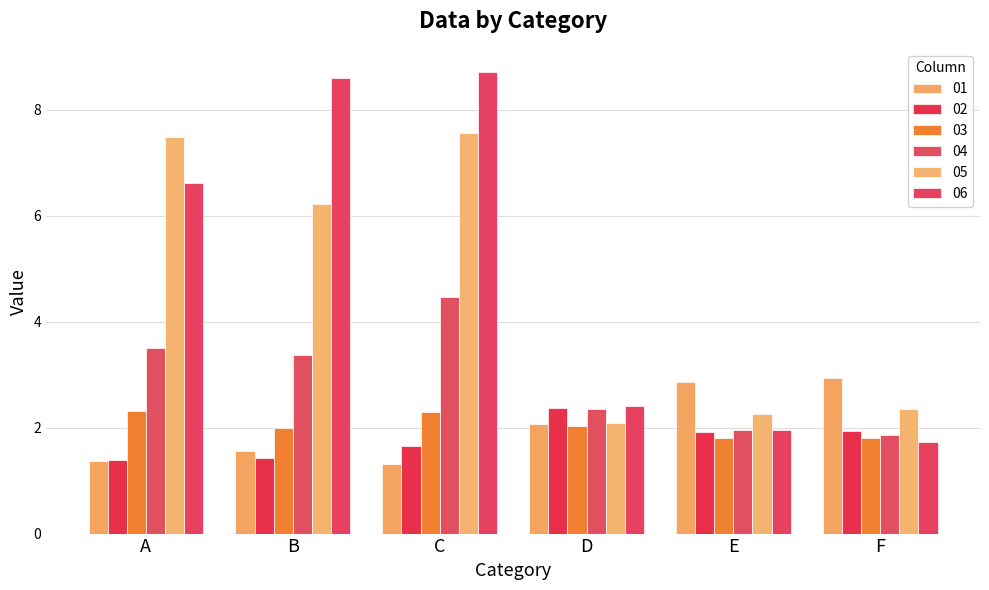

Count the number of data series in this chart.

6